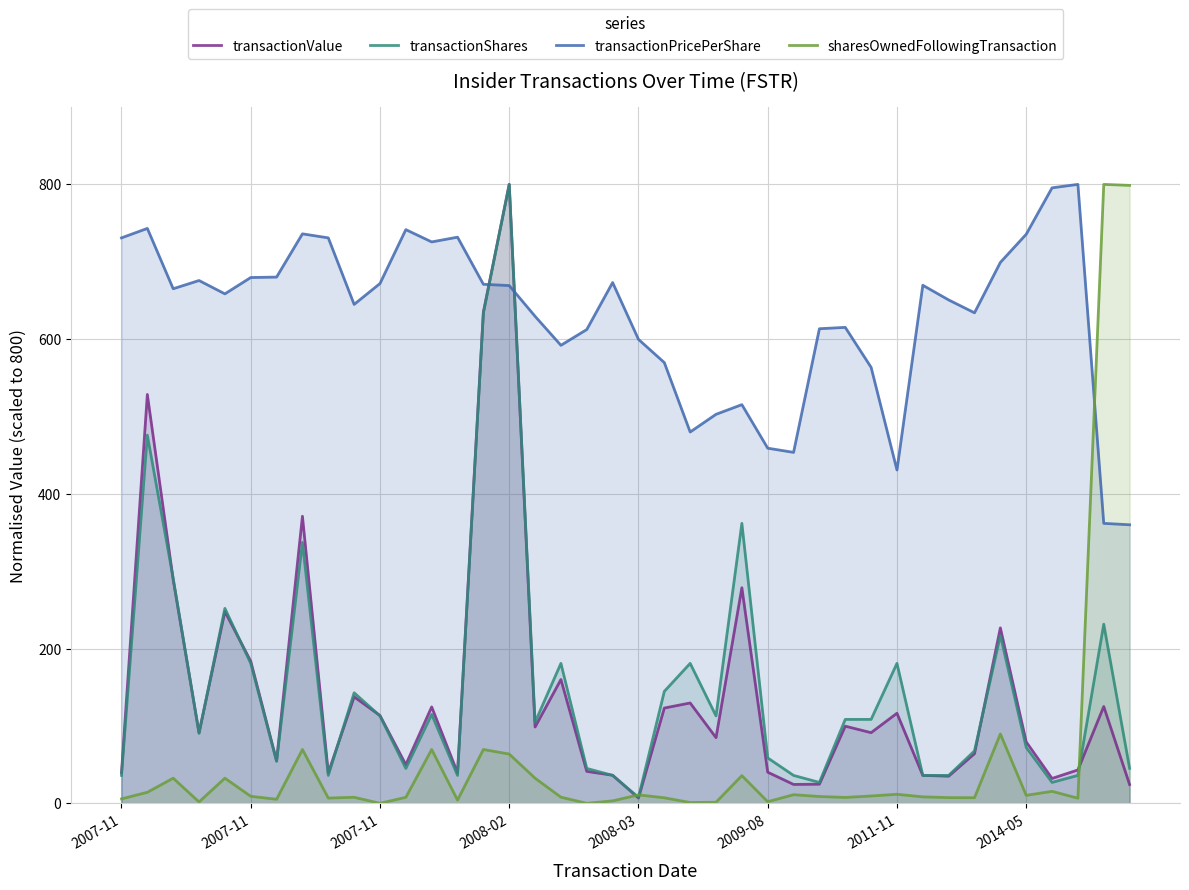

How many interior local valleys does the transactionPricePerShare series have?

9